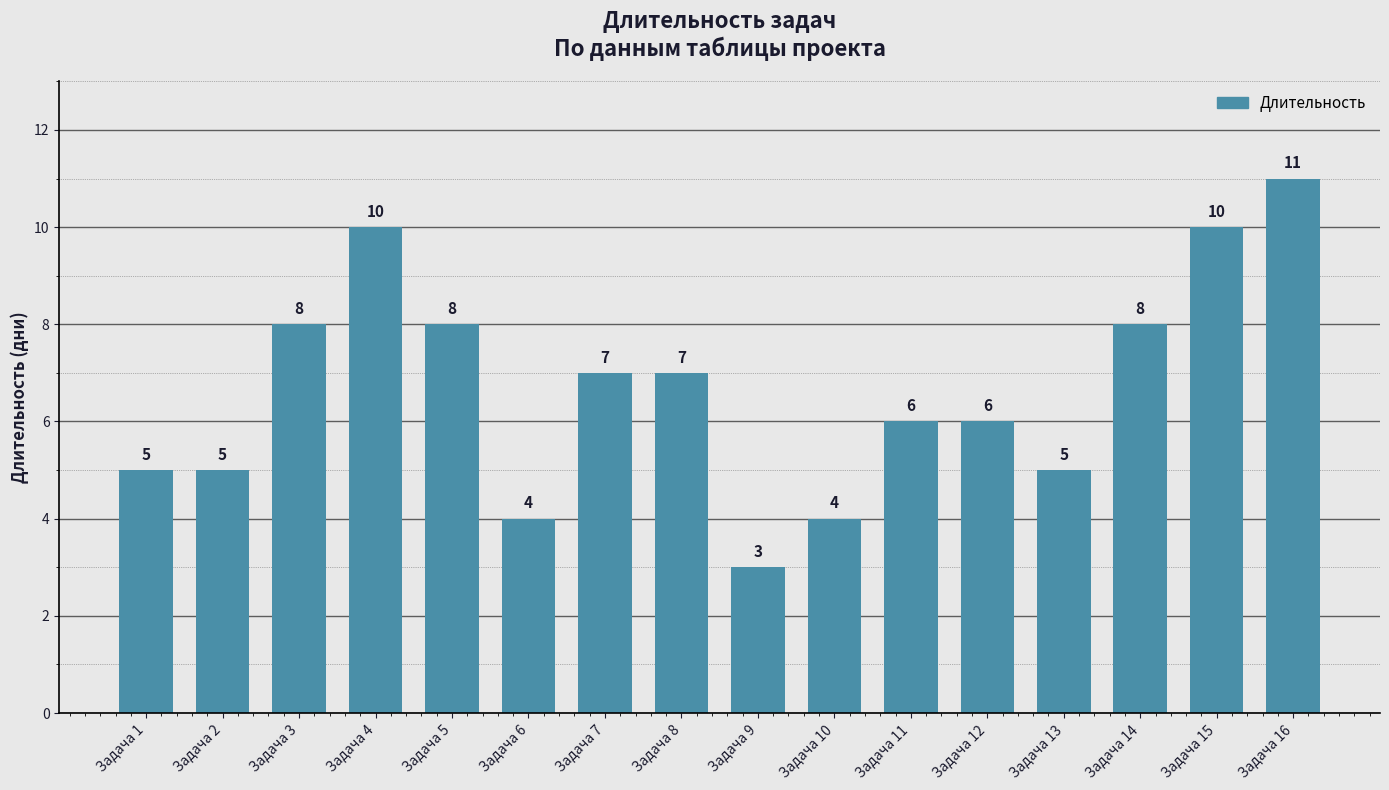

What is the sum of all values?

107